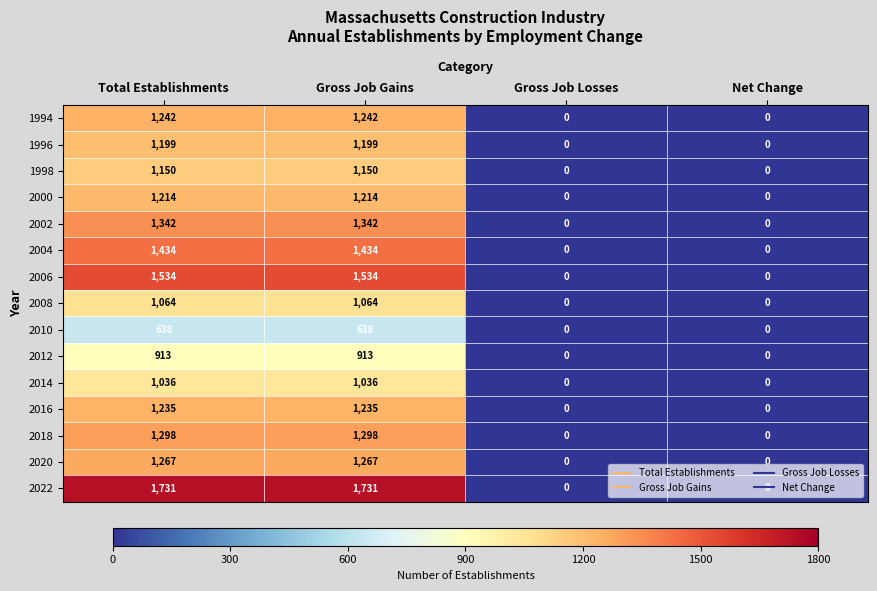

The value of 2004 at Total Establishments is 2290. True or false?

False